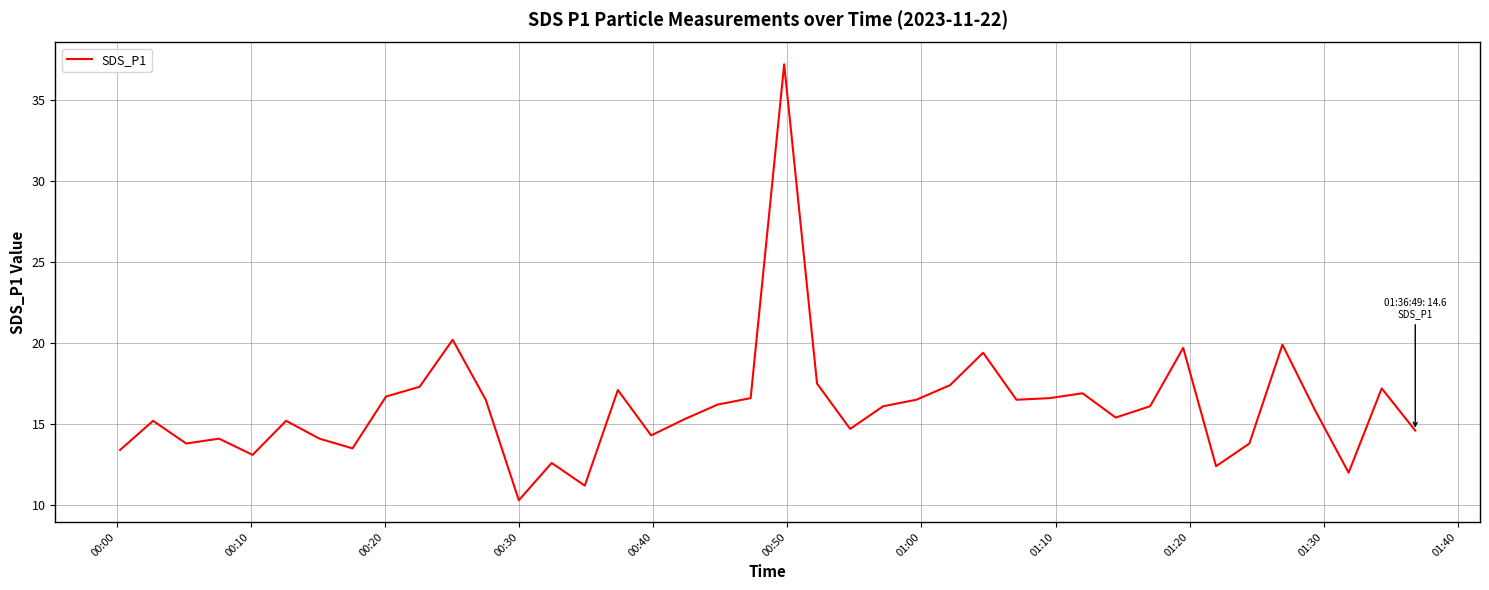

What is the smallest value displayed?

10.3